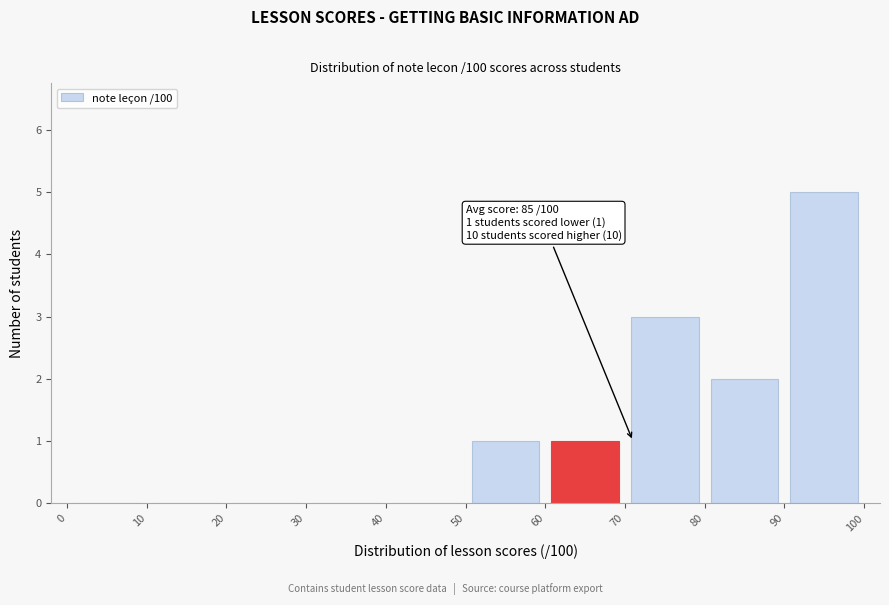

Which range on the x-axis has the tallest bar?

90 to 100